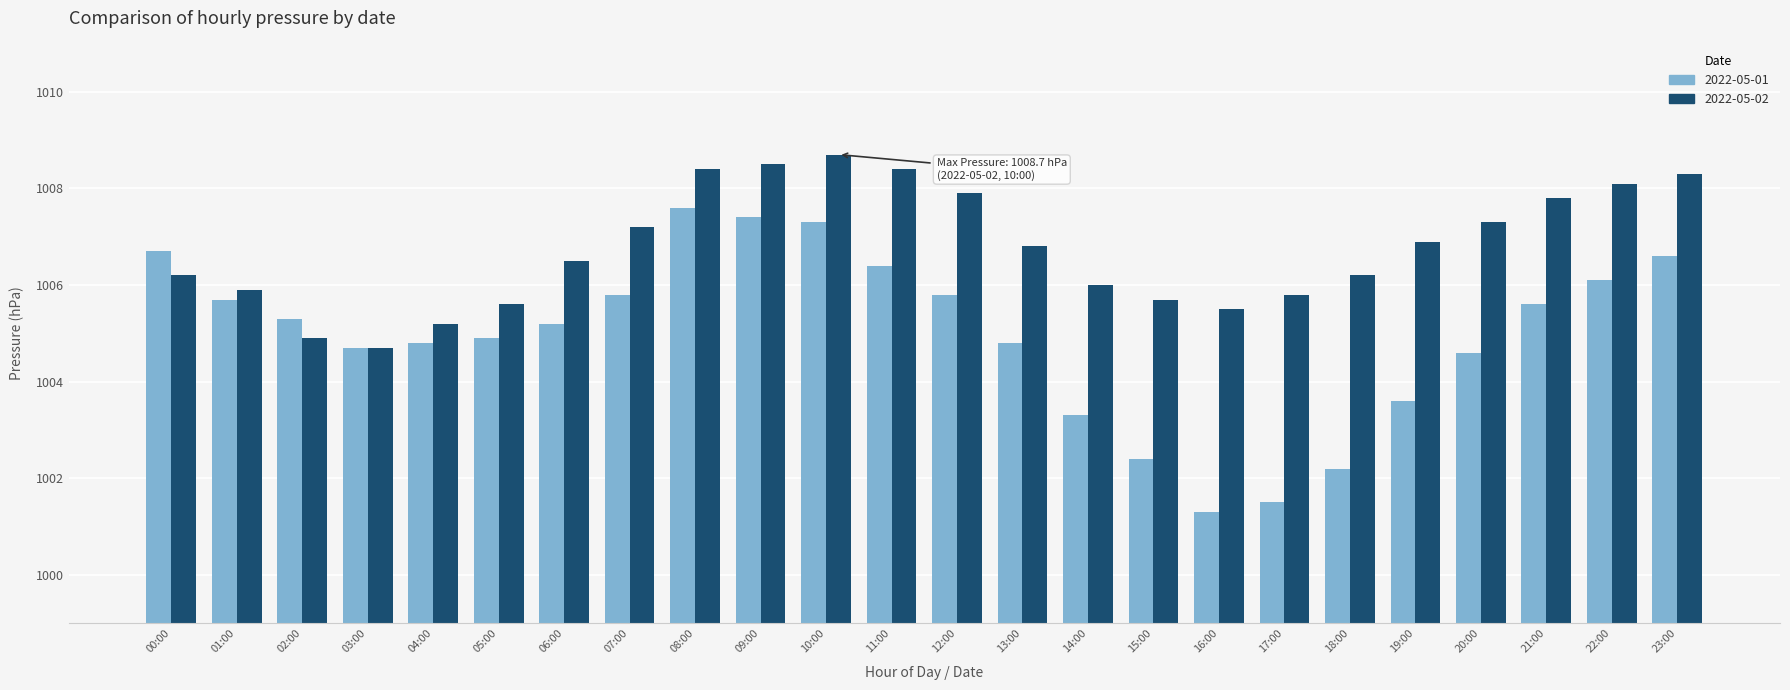

Which series has the largest range (max minus min)?

2022-05-01